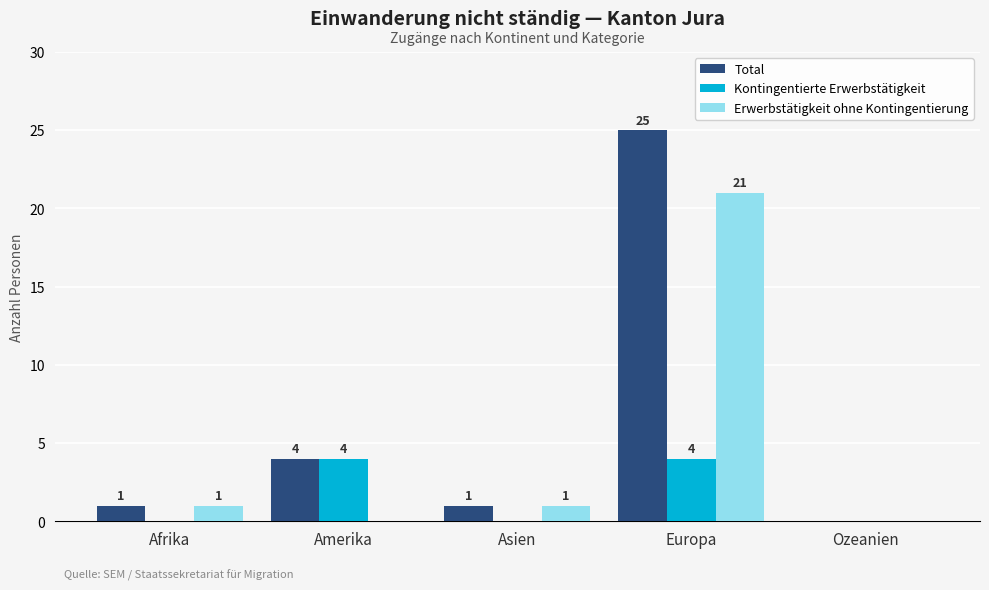

What is the sum of the Total values at Europa and Afrika?

26